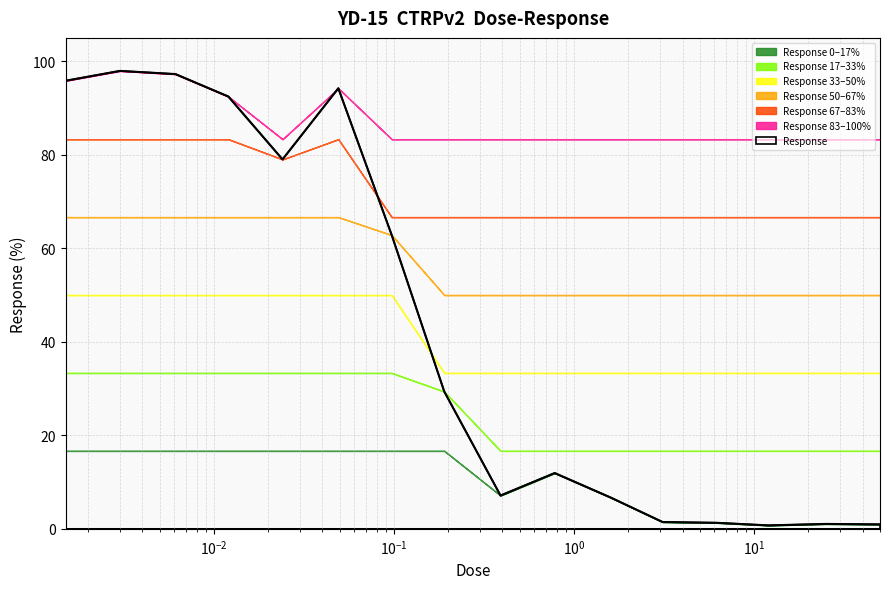

Reading right to left, transcribe all the data shown in this chart.

0.9	1.0	0.7	1.3	1.5	6.7	11.9	7.1	29.4	62.8	94.2	79.0	92.5	97.3	97.9	95.8